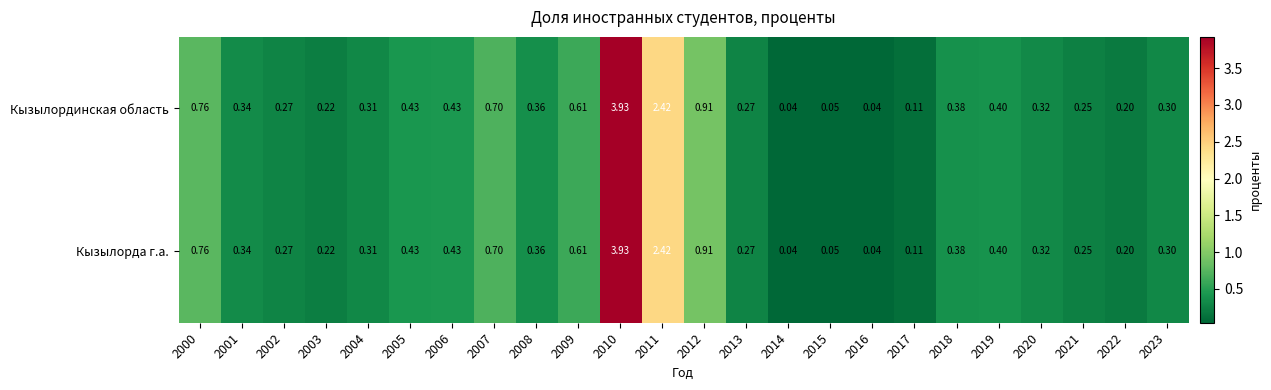

Between 2002 and 2016, which is larger?

2002